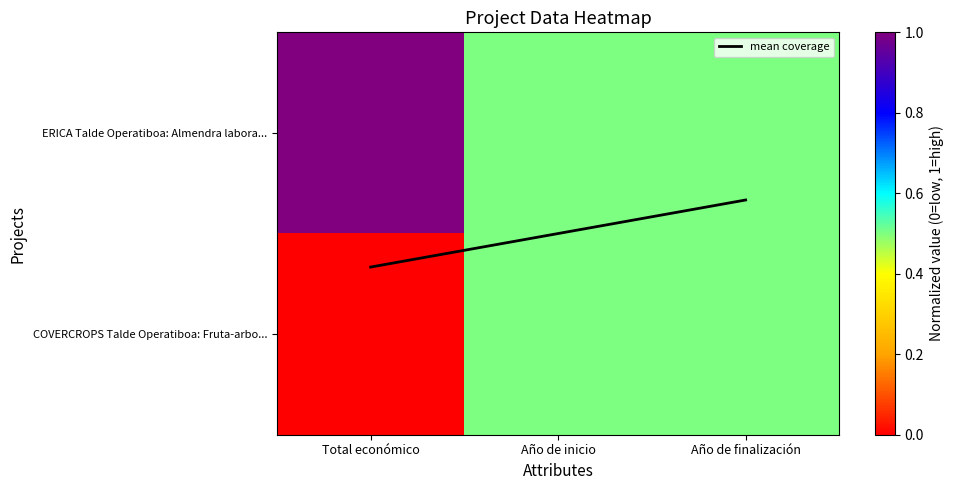

Is it true that COVERCROPS Talde Operatiboa: Fruta-arbo... equals 0.5 at Año de inicio?

True